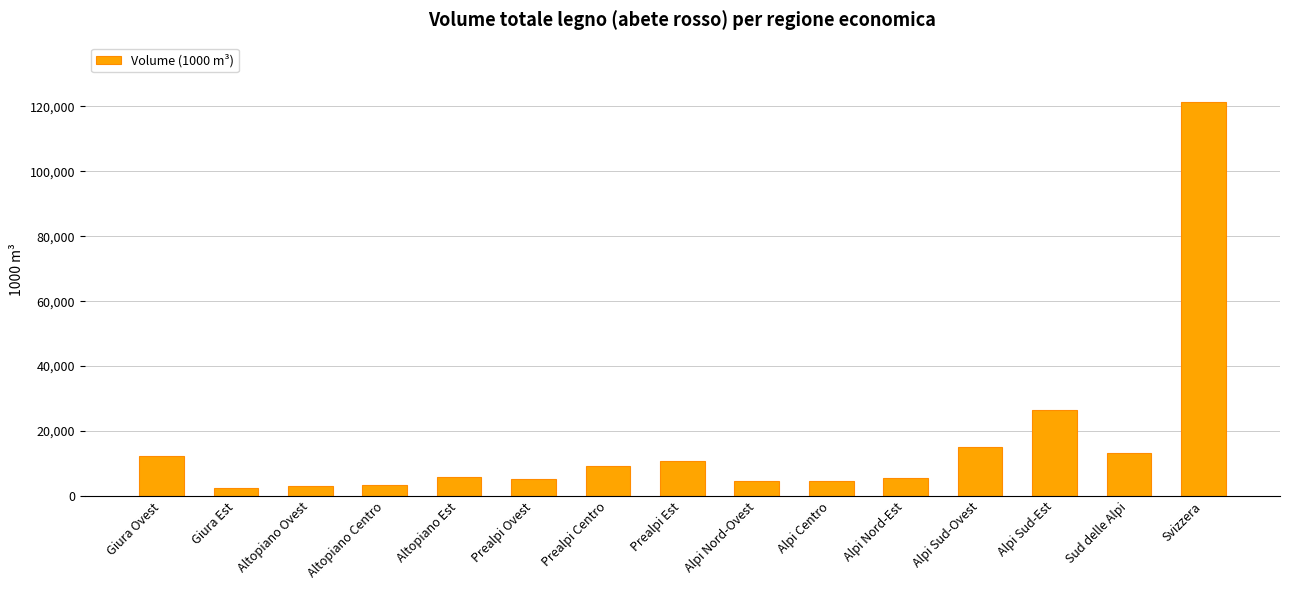

What is the label of the 1st bar from the right?

Svizzera